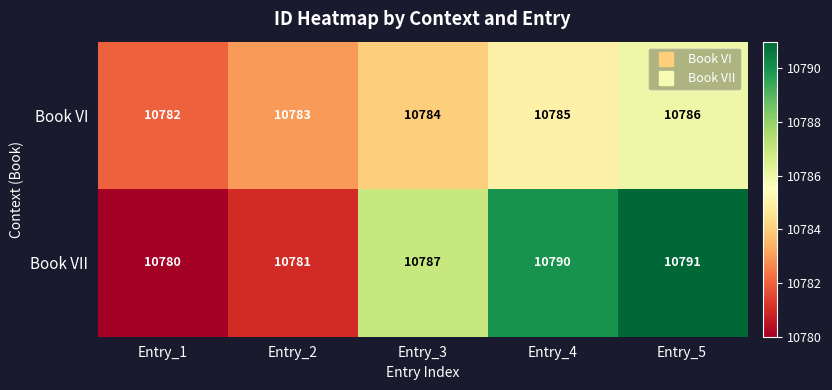

What is the minimum value shown in the chart?

10780